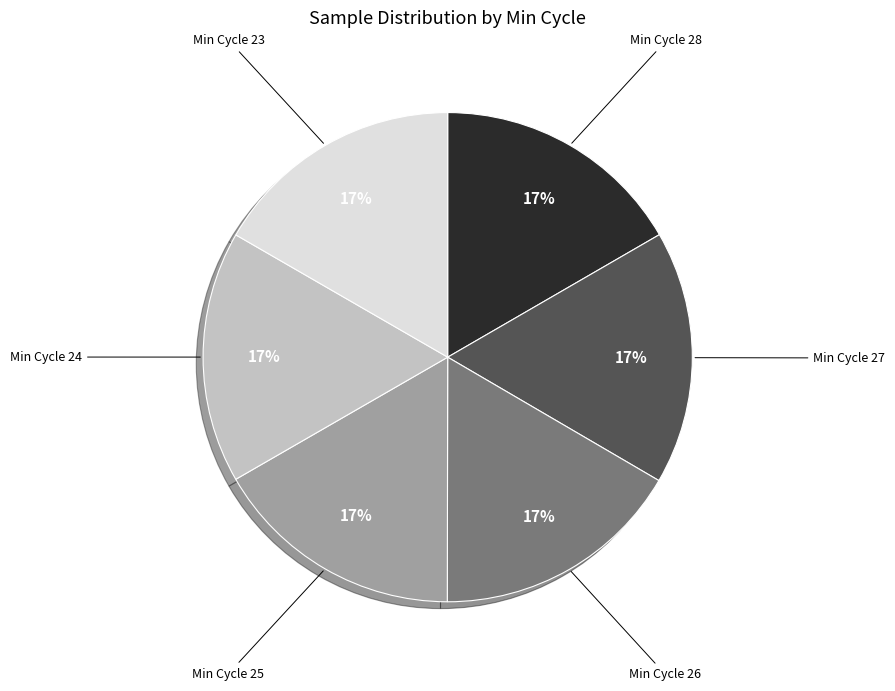

Does any single category account for the majority?

No